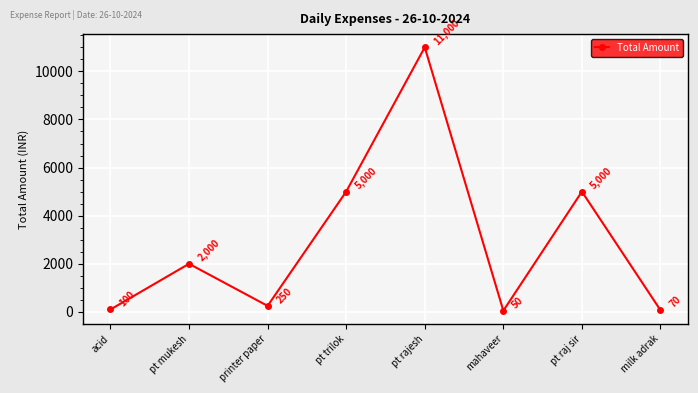

What is the sum of all values?

23470